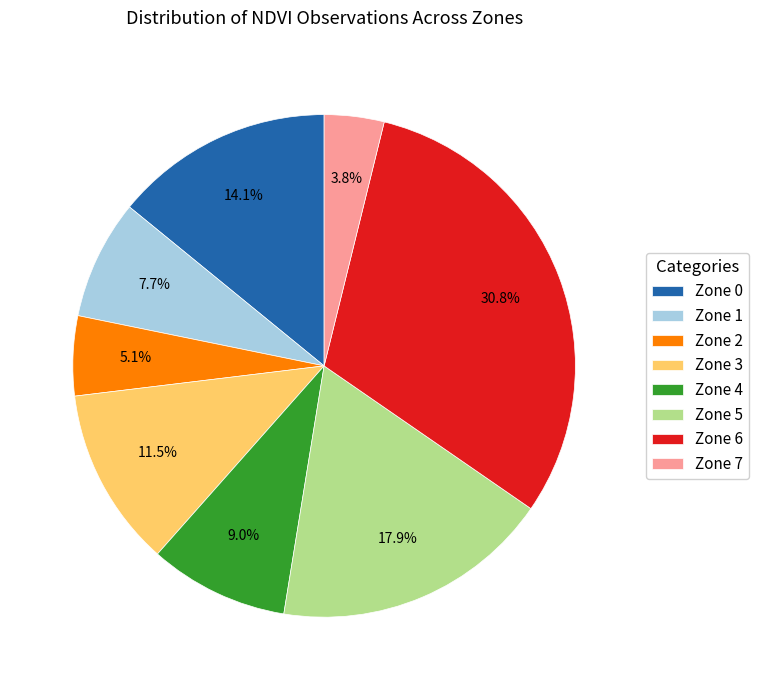

Do Zone 3 and Zone 0 together represent more than half of the pie?

No